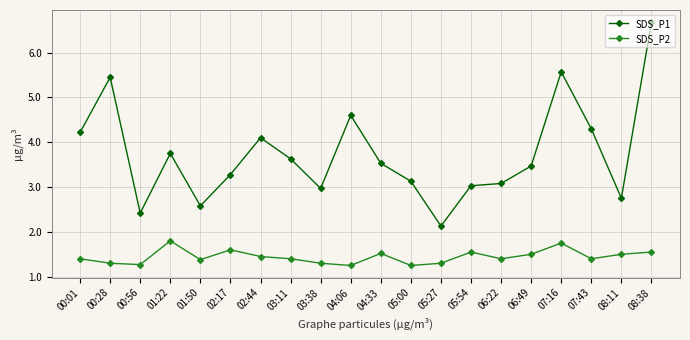

Rank the series by their average value, from highest to lowest.

SDS_P1, SDS_P2